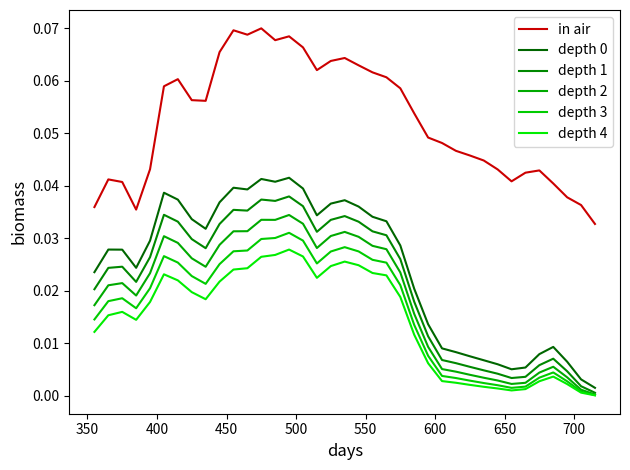

Is this an area chart (filled region under the line)?

No